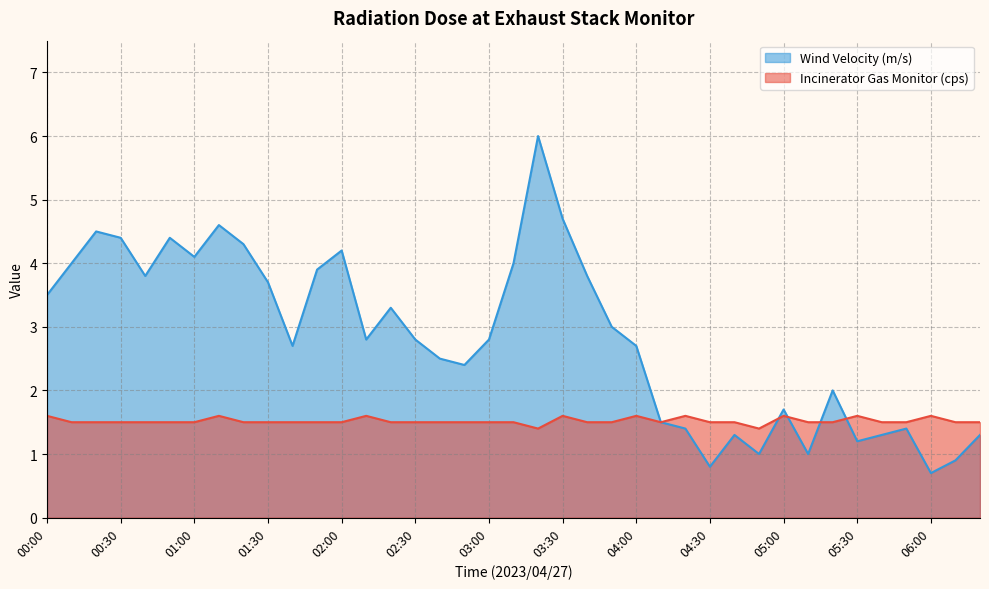

What position from the left is 00:00?

1